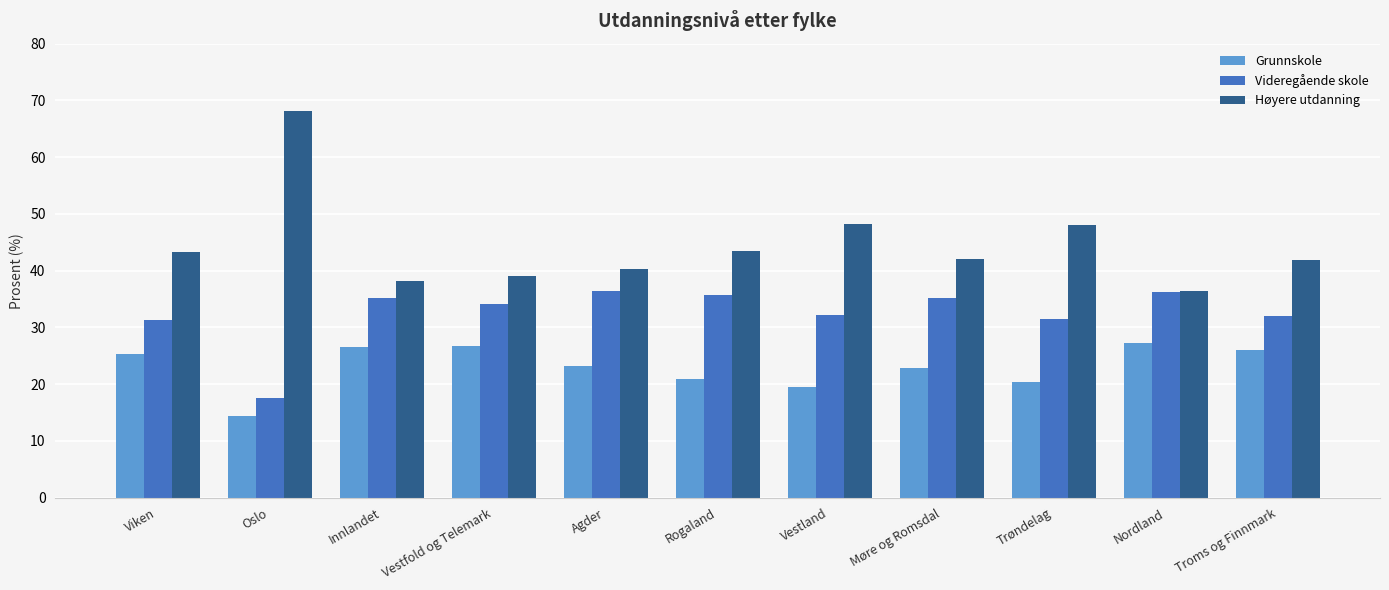

What position from the left is Viken?

1